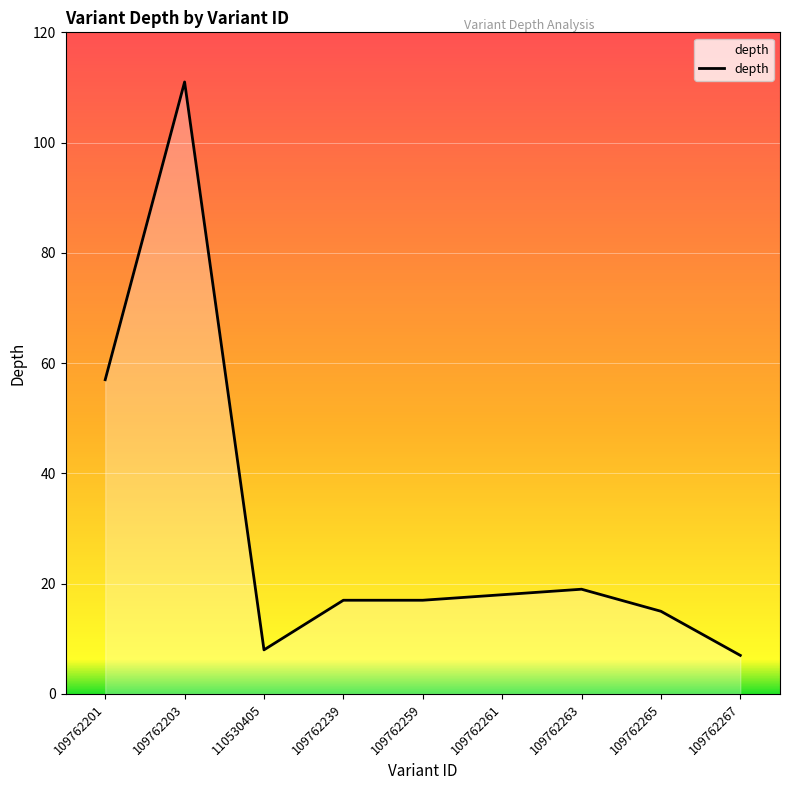

What is the maximum value shown in the chart?

111